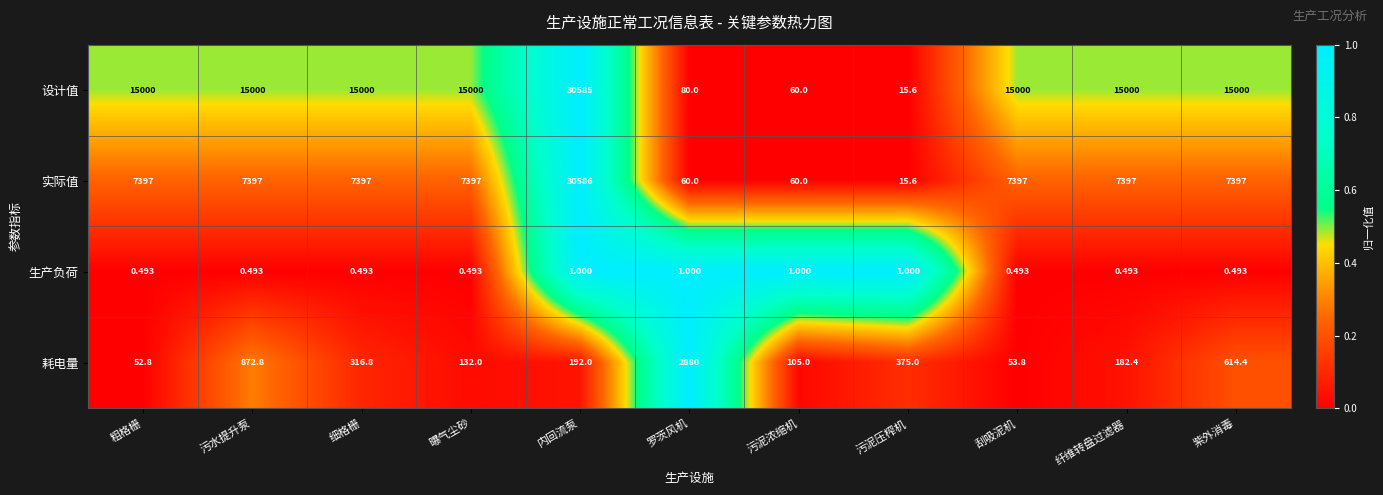

Which series changed the most between 曝气尘砂 and 内回流泵?

实际值